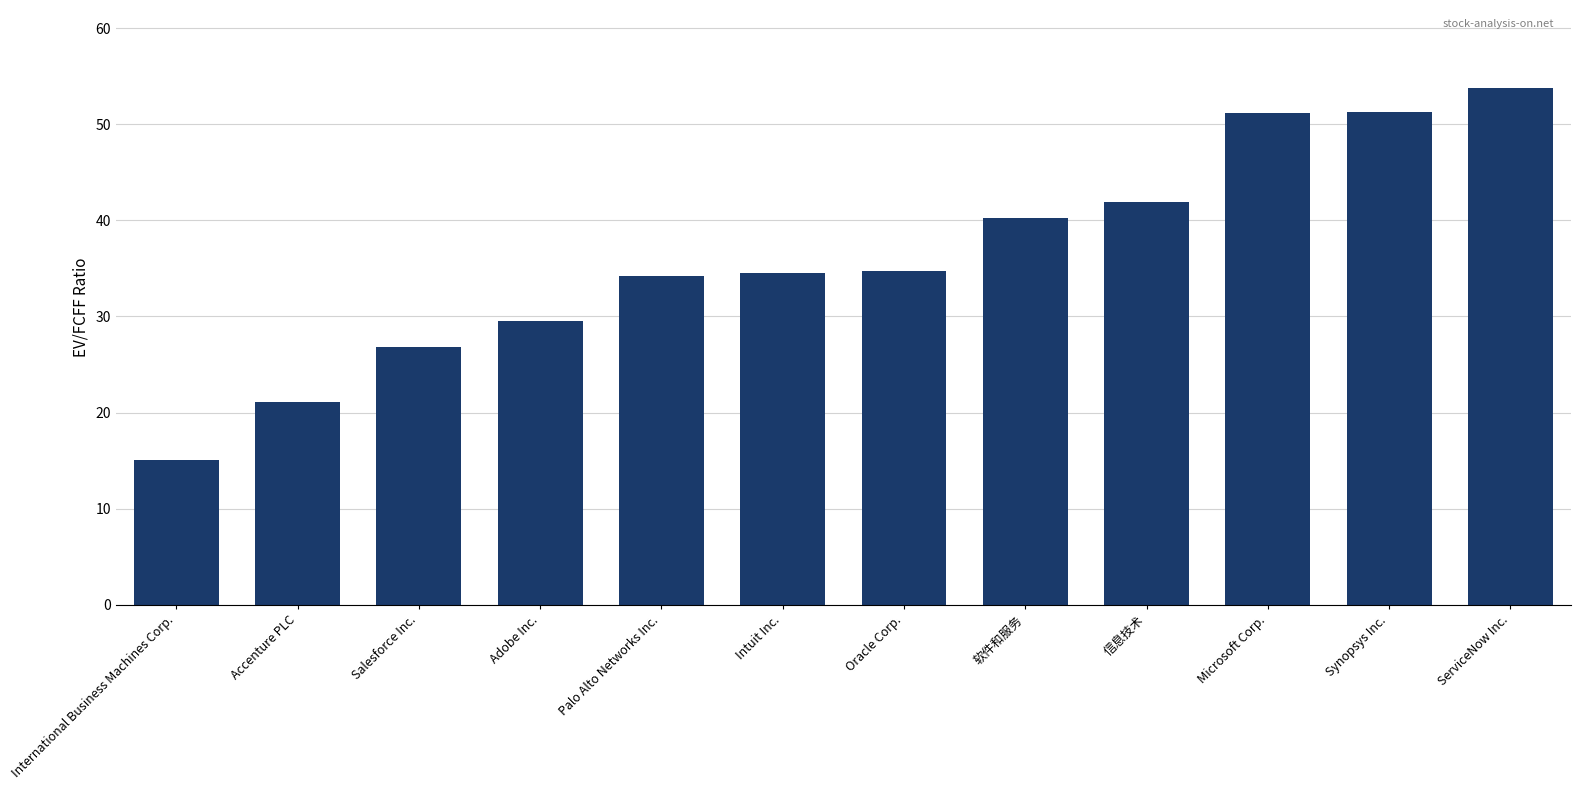

What is the label of the 5th bar from the right?

软件和服务